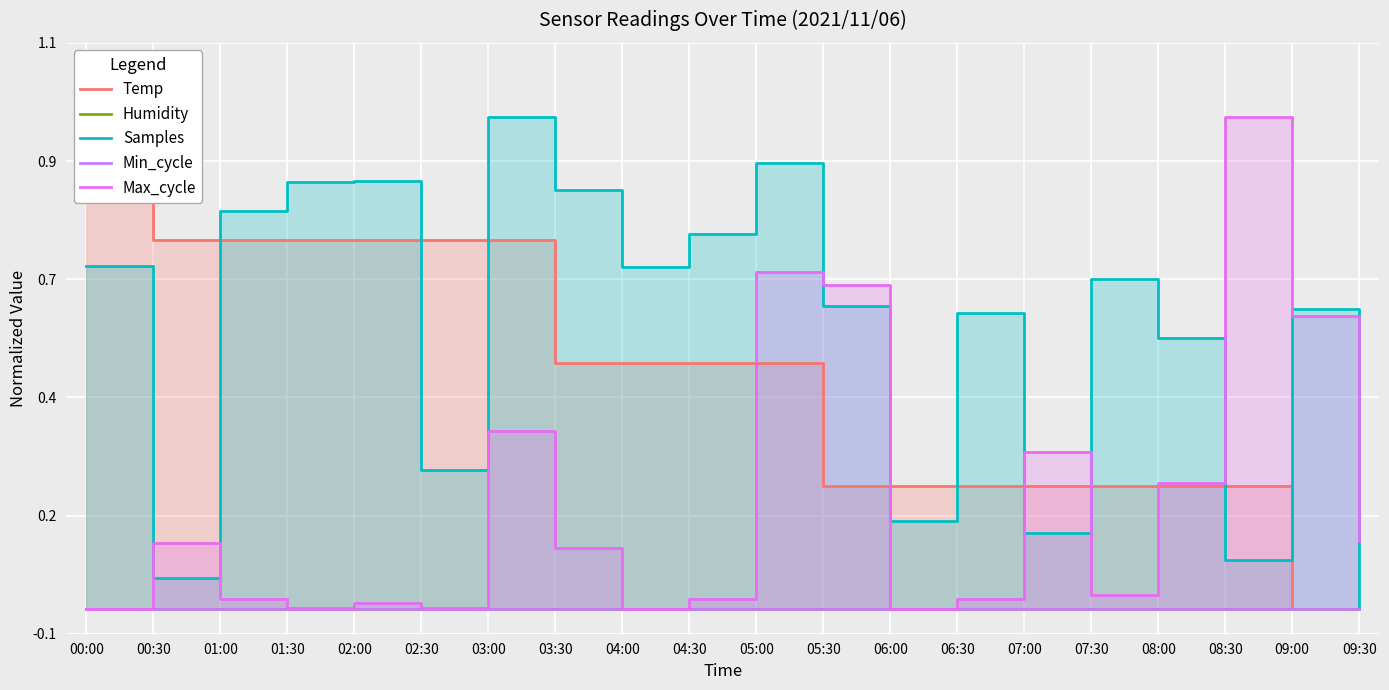

At which category is the sum across all series the highest?

03:00